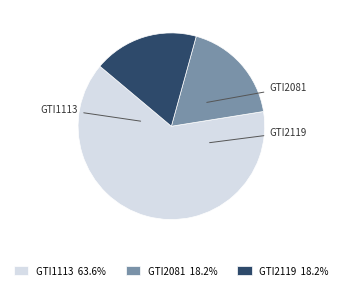

To the nearest percent, what is the combined percentage of GTI2081 and GTI1113?

82%